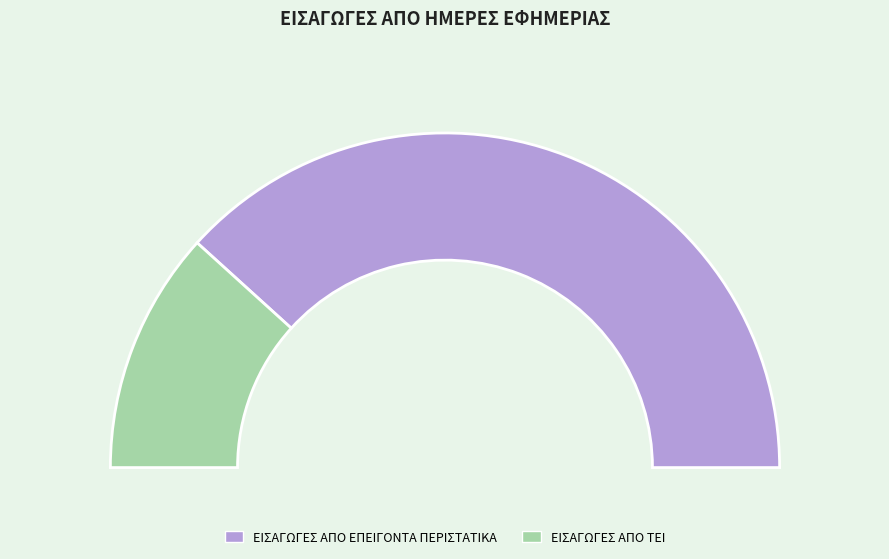

Count the number of slices in the pie.

2